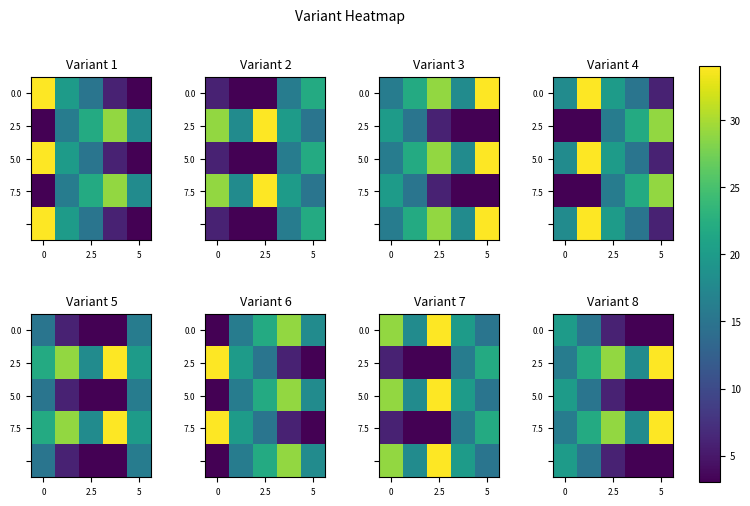

True or false: 7.5 has a value of 12 at 2.5.

False